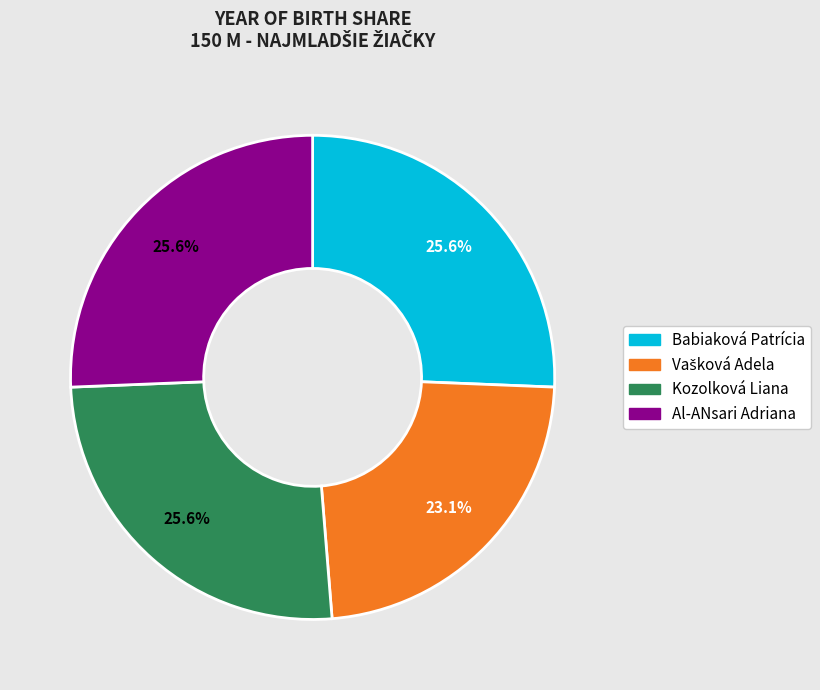

What percentage is the Babiaková Patrícia slice, to the nearest percent?

26%